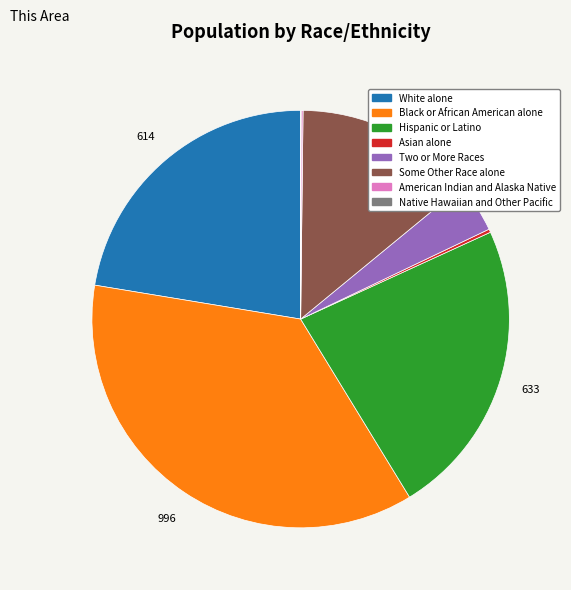

Is Some Other Race alone the majority of the pie?

No